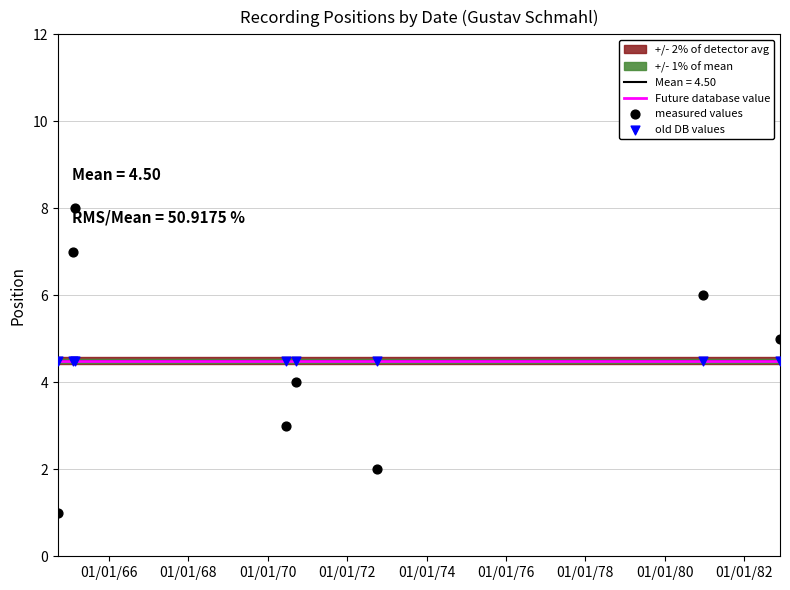

Which series contains the lowest Y value?

measured values